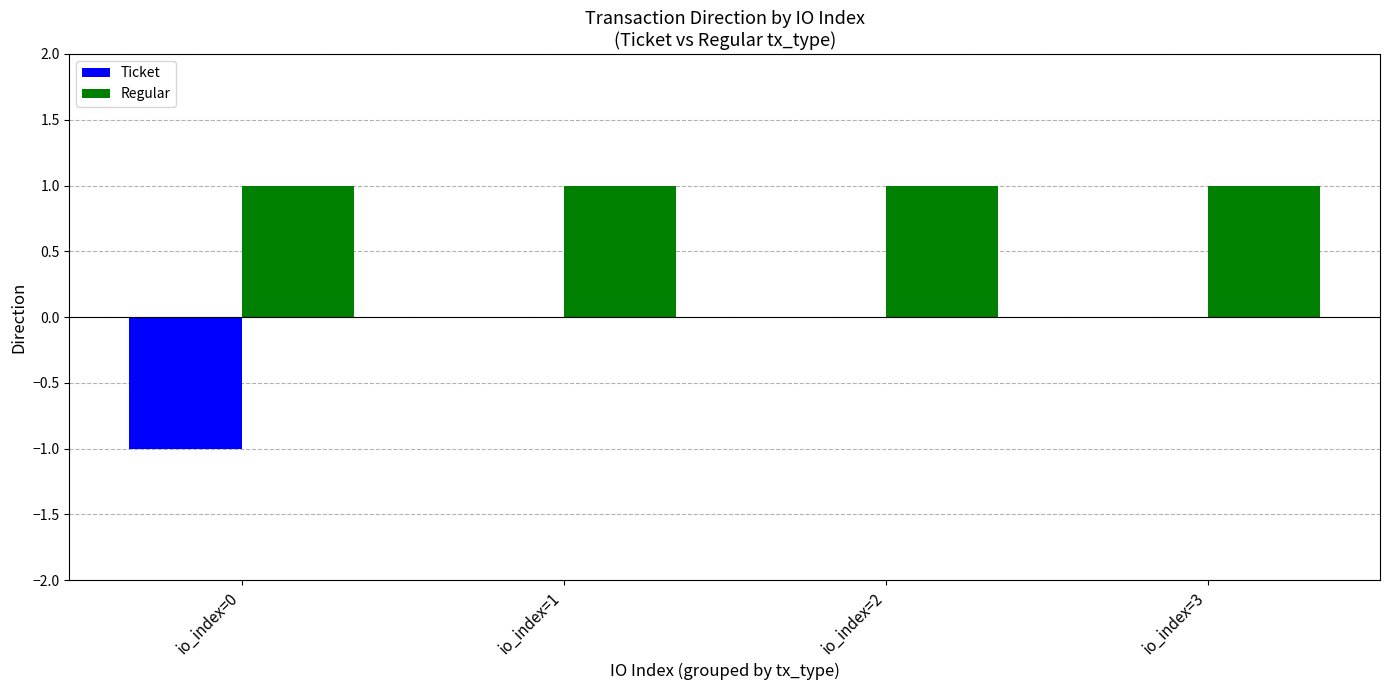

Is the value of Ticket at io_index=3 greater than the value of Regular at io_index=1?

No